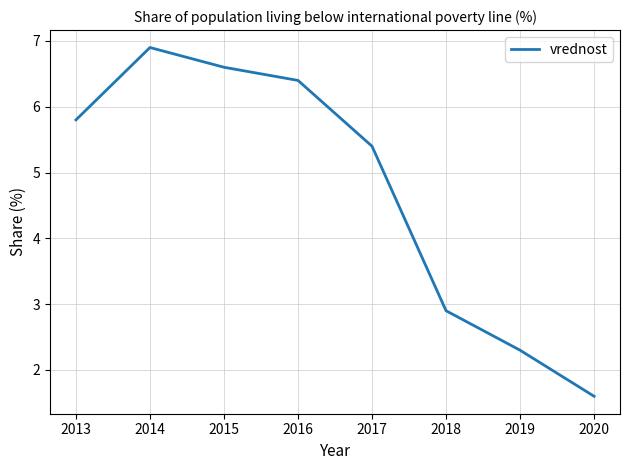

Rank the categories by value from highest to lowest.

2014, 2015, 2016, 2013, 2017, 2018, 2019, 2020